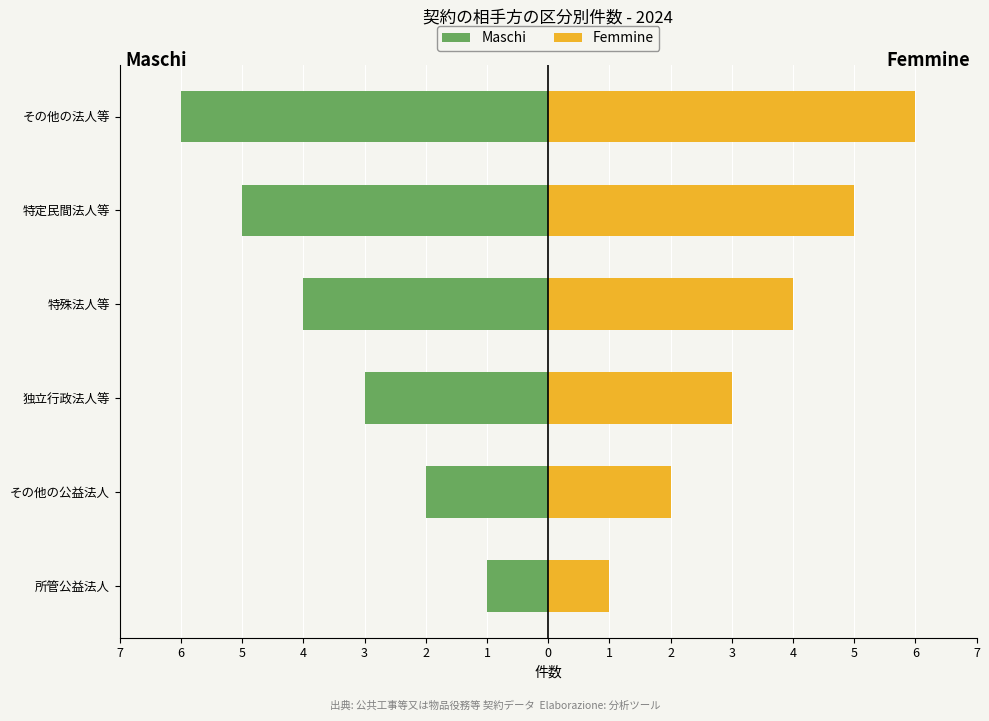

How many values in the Maschi series exceed -3?

2